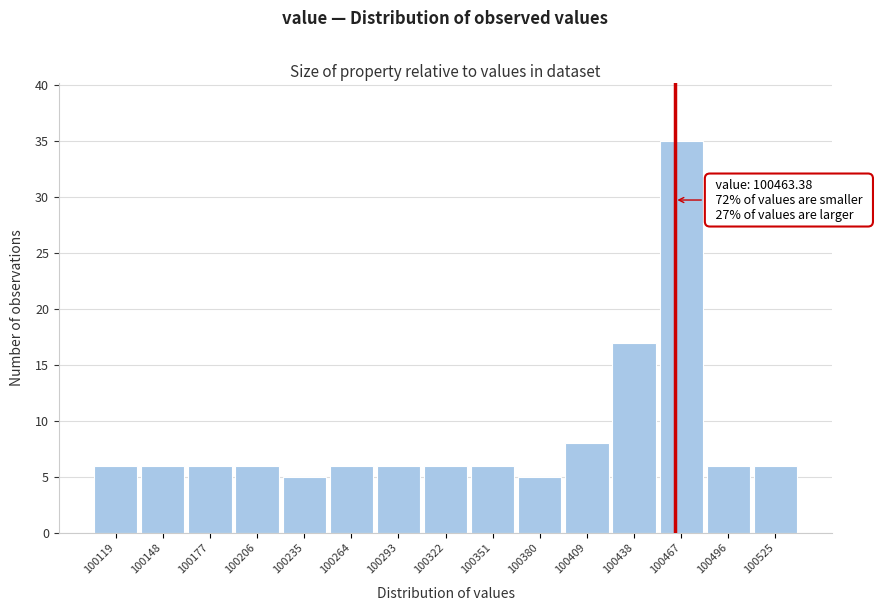

Which range on the x-axis has the tallest bar?

100453 to 100482